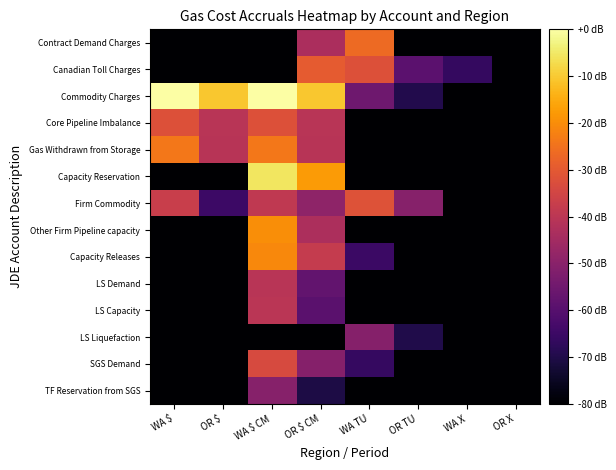

How many data points does each series have?

8